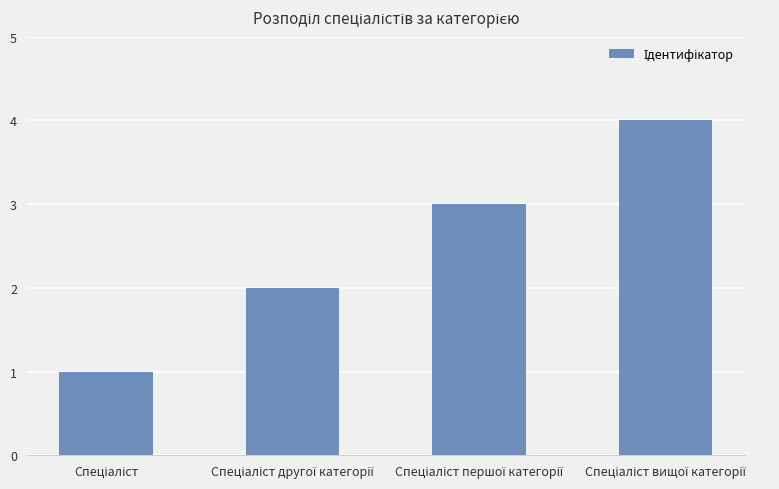

What is the maximum value shown in the chart?

4